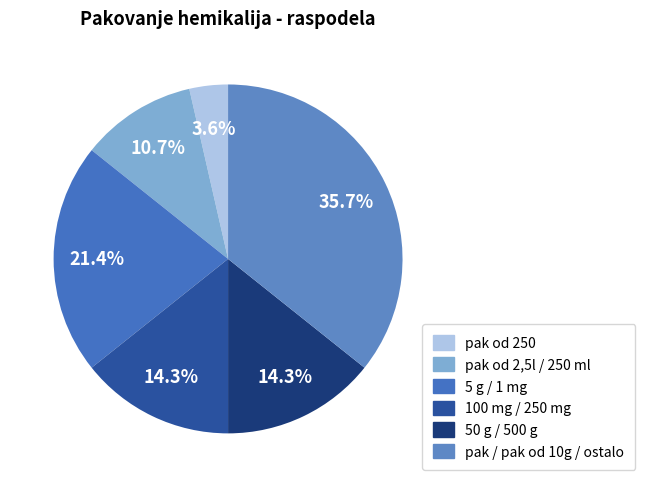

To the nearest percent, what is the average slice percentage?

17%